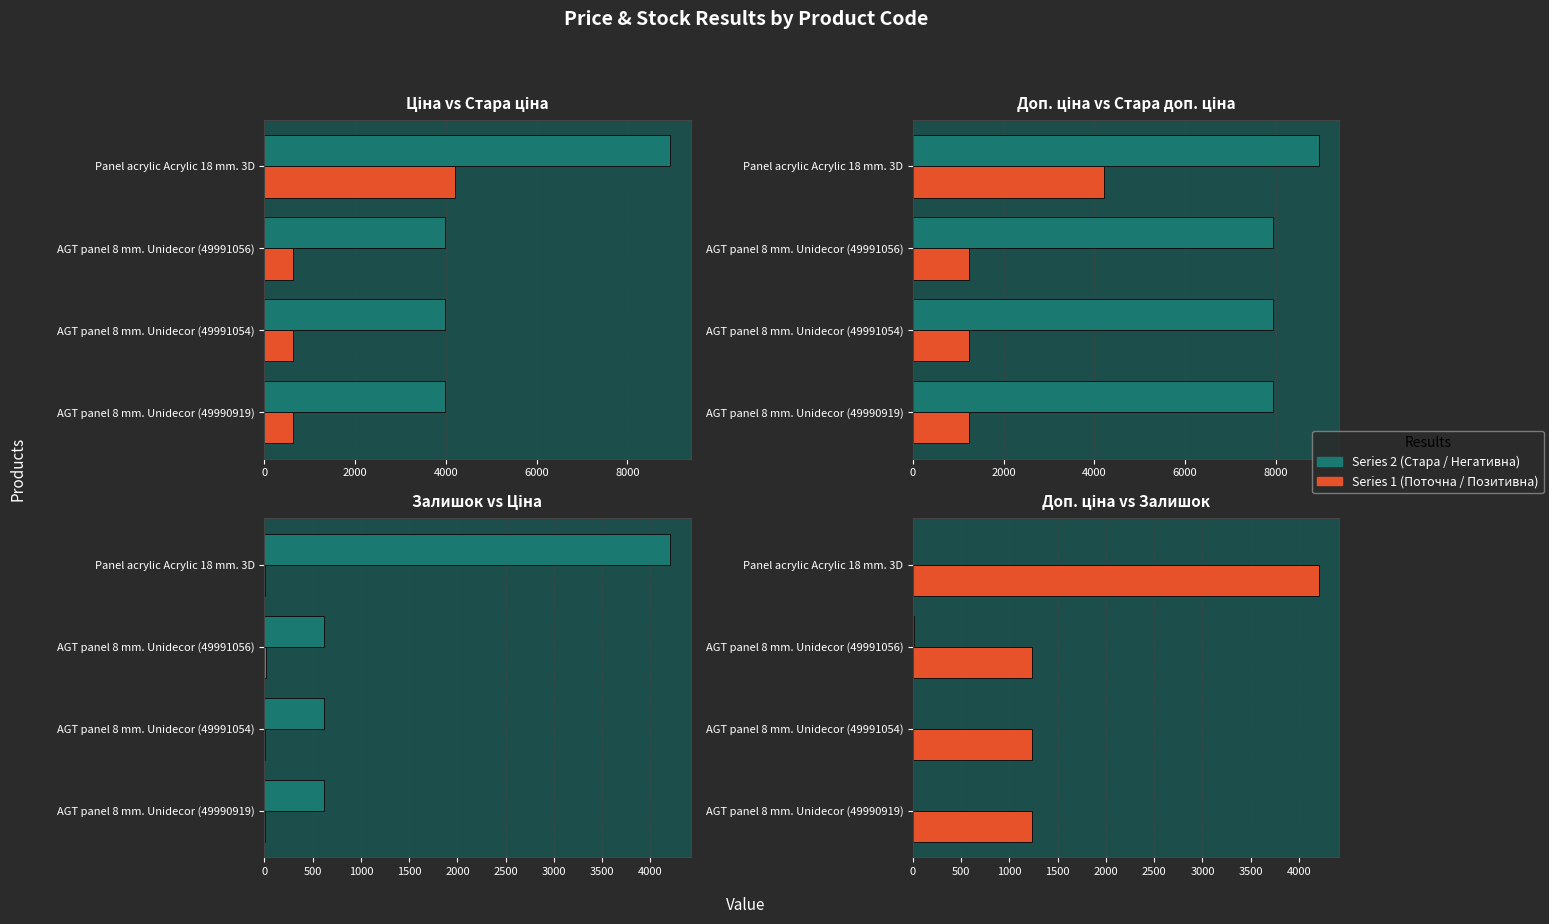

List the series in order of their peak value, lowest first.

Залишок, Ціна, Доп. ціна, Стара ціна, Стара доп. ціна